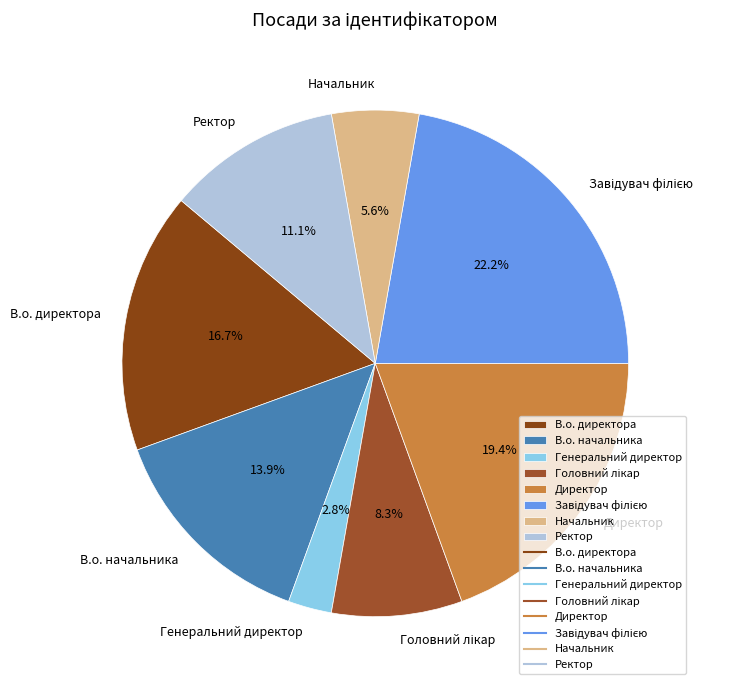

Which category has the smallest portion of the pie?

Генеральний директор